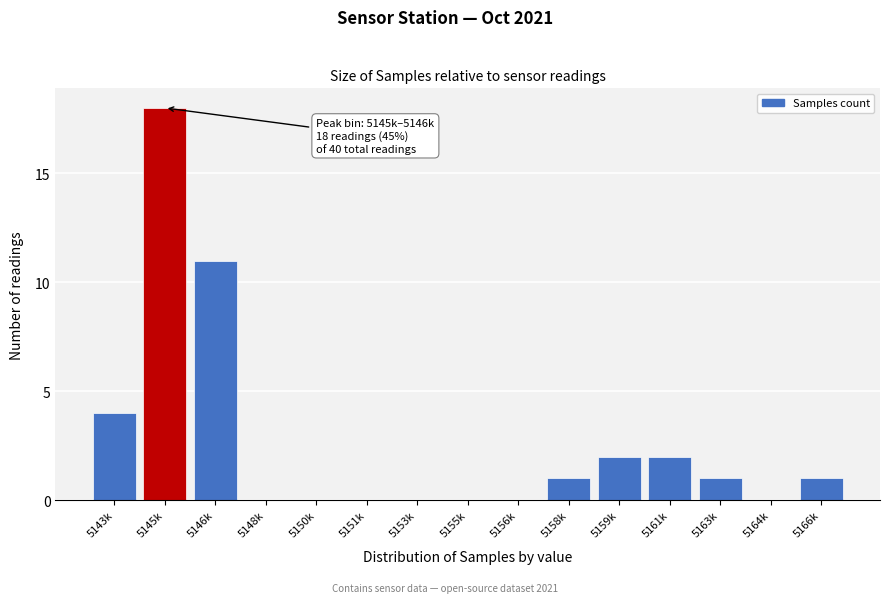

Reading right to left, what are all the values shown in this chart?

5166k=1	5164k=0	5163k=1	5161k=2	5159k=2	5158k=1	5156k=0	5155k=0	5153k=0	5151k=0	5150k=0	5148k=0	5146k=11	5145k=18	5143k=4